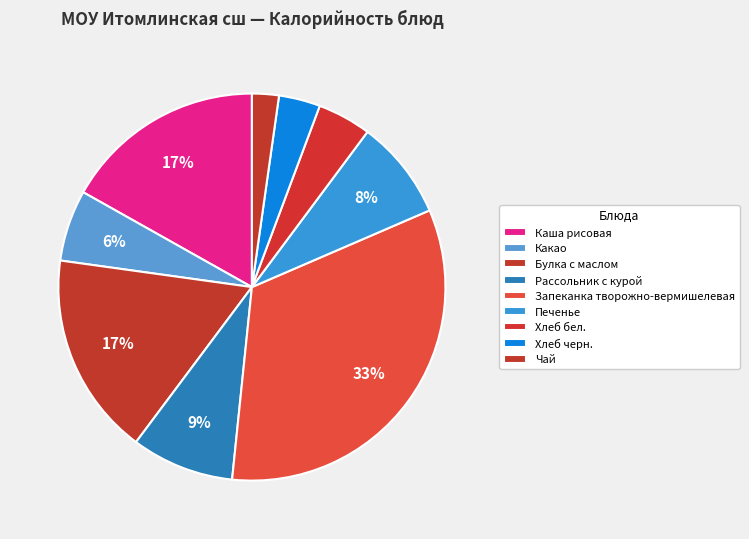

To the nearest percent, what is the average slice percentage?

11%